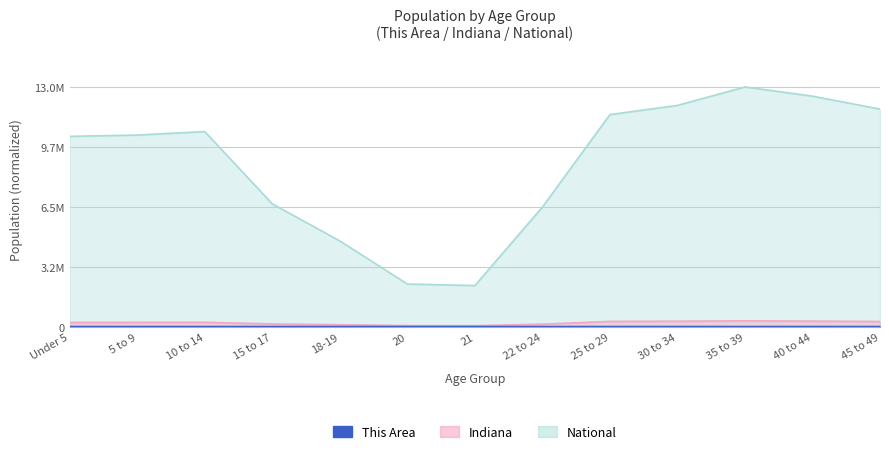

What is the label of the 2nd point from the left?

5 to 9